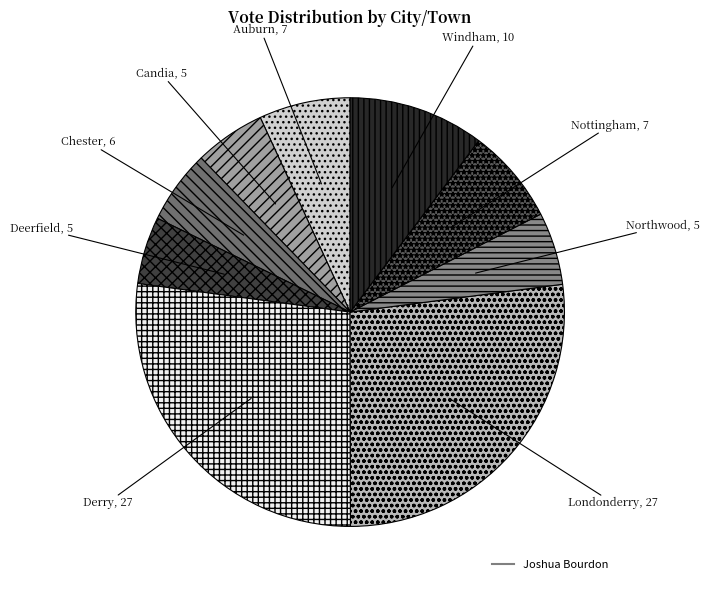

Does any single category account for the majority?

No